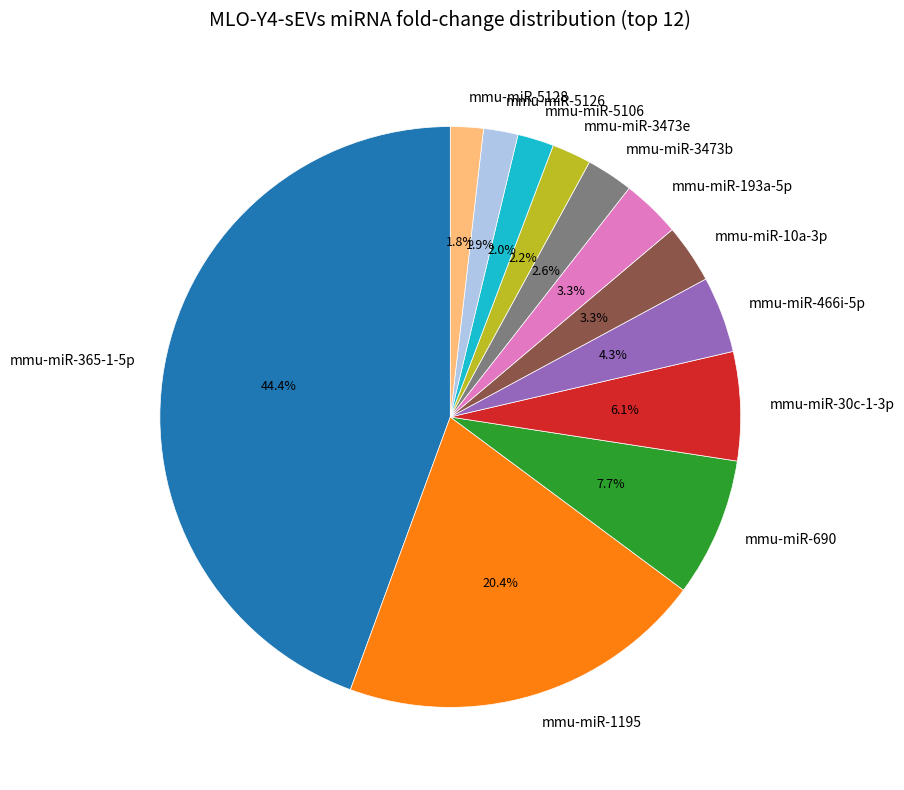

To the nearest percent, what is the average slice percentage?

8%